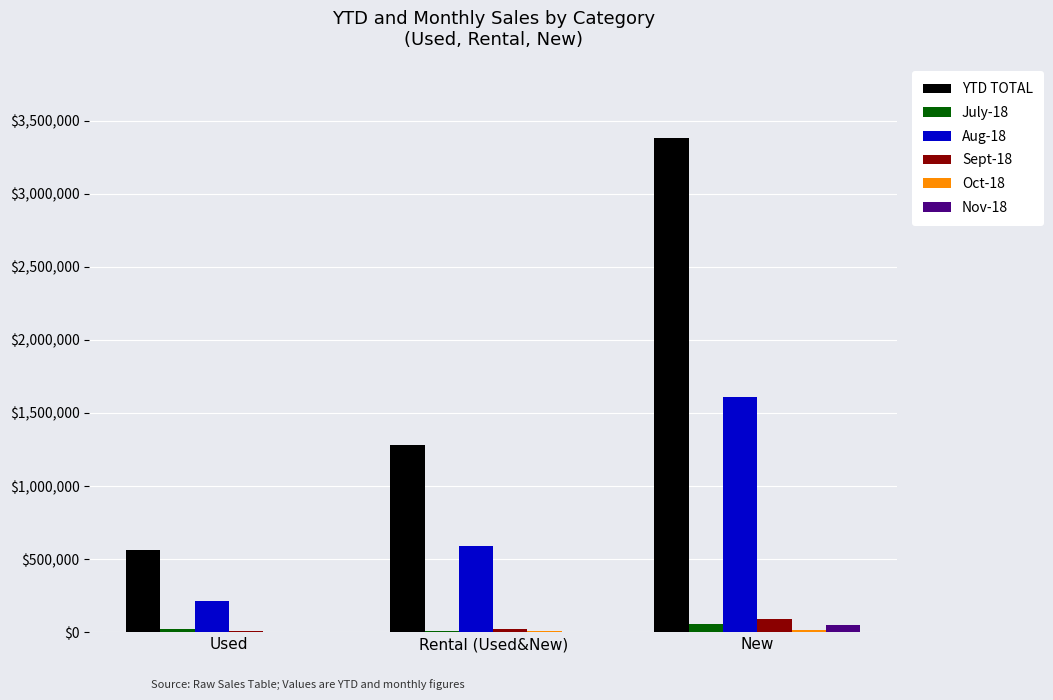

What is the total value across all series at Used?

804749